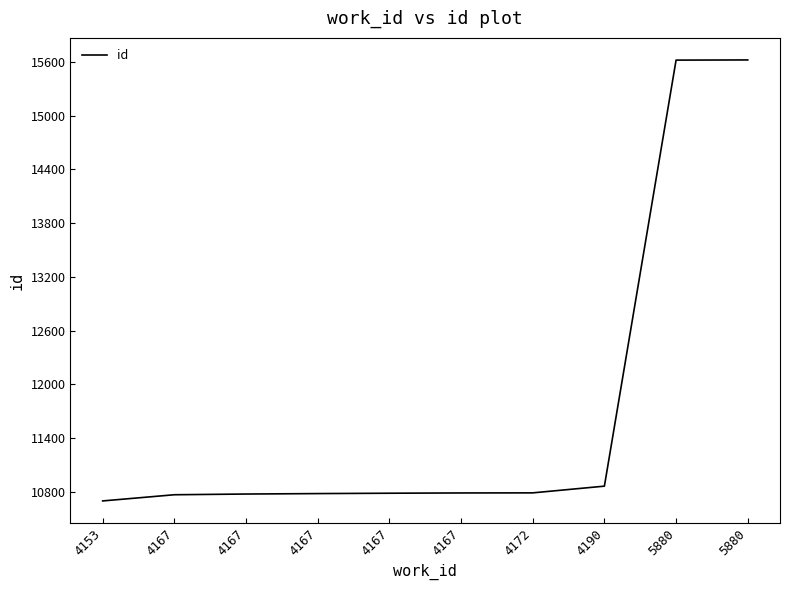

What is the smallest value displayed?

10698